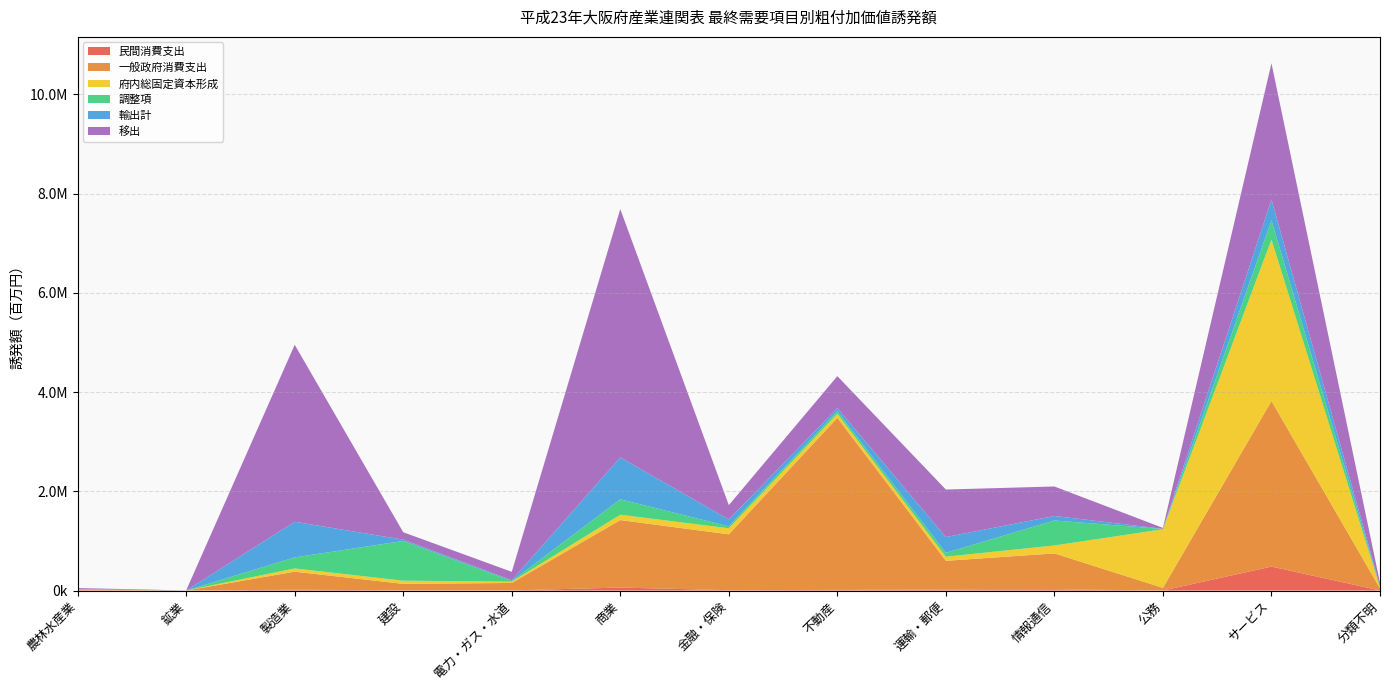

Reading right to left, transcribe all the data shown in this chart.

民間消費支出: 分類不明=2485.8	サービス=482771.6	公務=701.8	情報通信=25116.0	運輸・郵便=21469.3	不動産=13121.5	金融・保険=7843.6	商業=59968.2	電力・ガス・水道=3670.8	建設=4525.7	製造業=17225.9	鉱業=10.6	農林水産業=710.4
一般政府消費支出: 分類不明=42202.7	サービス=3338676.6	公務=53354.2	情報通信=723633.0	運輸・郵便=578370.9	不動産=3468492.2	金融・保険=1125890.5	商業=1361058.4	電力・ガス・水道=149440.1	建設=130444.8	製造業=363299.1	鉱業=355.9	農林水産業=21151.7
府内総固定資本形成: 分類不明=16202.7	サービス=3253431.5	公務=1181581.5	情報通信=159965.5	運輸・郵便=82736.8	不動産=82595.2	金融・保険=121565.6	商業=107204.1	電力・ガス・水道=26474.5	建設=63863.6	製造業=64846.2	鉱業=64.0	農林水産業=2390.1
調整項: 分類不明=19004.2	サービス=388326.6	公務=5365.3	情報通信=504063.3	運輸・郵便=77525.6	不動産=51124.4	金融・保険=39185.7	商業=311803.9	電力・ガス・水道=10331.8	建設=801152.6	製造業=222838.9	鉱業=92.9	農林水産業=1828.4
輸出計: 分類不明=12587.8	サービス=419083.1	公務=3553.8	情報通信=90448.6	運輸・郵便=317685.8	不動産=64284.0	金融・保険=138785.2	商業=844470.3	電力・ガス・水道=18824.1	建設=26161.6	製造業=718421.5	鉱業=279.1	農林水産業=2299.9
移出: 分類不明=64547.2	サービス=2747450.9	公務=18223.0	情報通信=594711.9	運輸・郵便=958419.1	不動産=642461.5	金融・保険=288386.1	商業=5004996.5	電力・ガス・水道=168732.7	建設=149487.0	製造業=3567716.4	鉱業=2266.5	農林水産業=21469.7